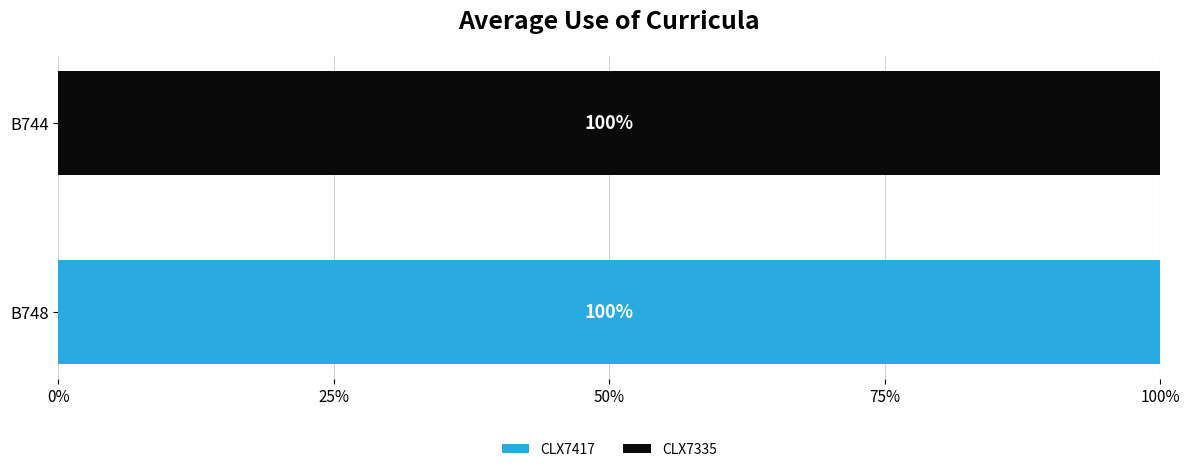

Which category has the highest value in the CLX7417 series?

B748